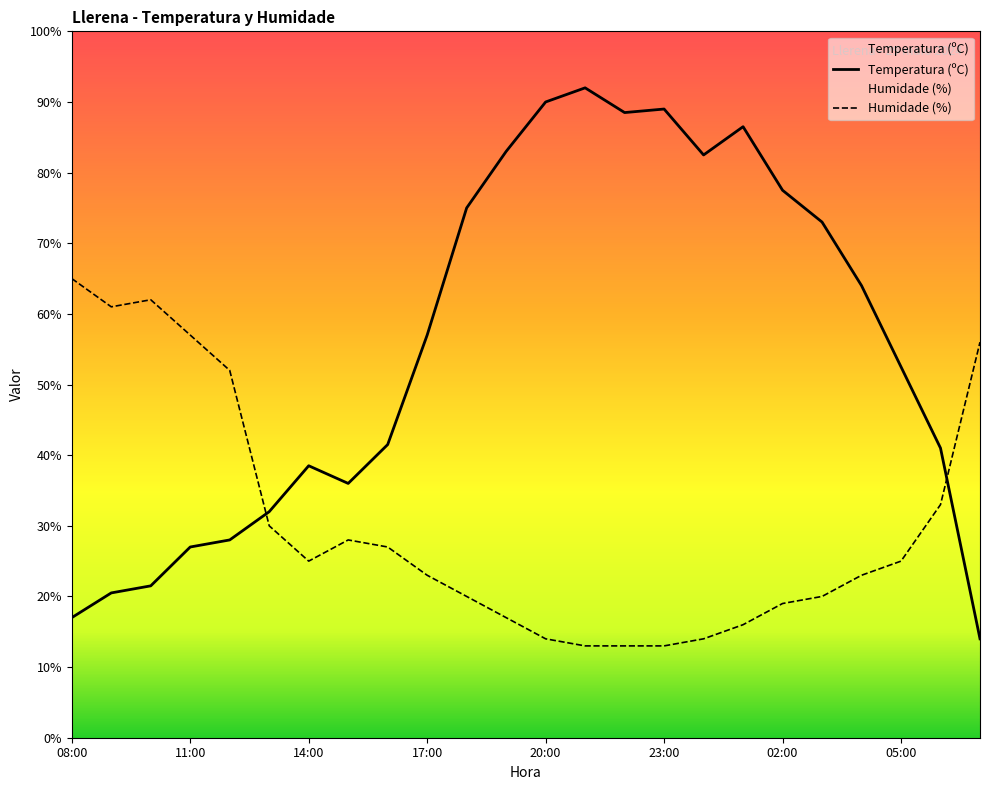

Does the chart display data point markers on the line(s)?

No